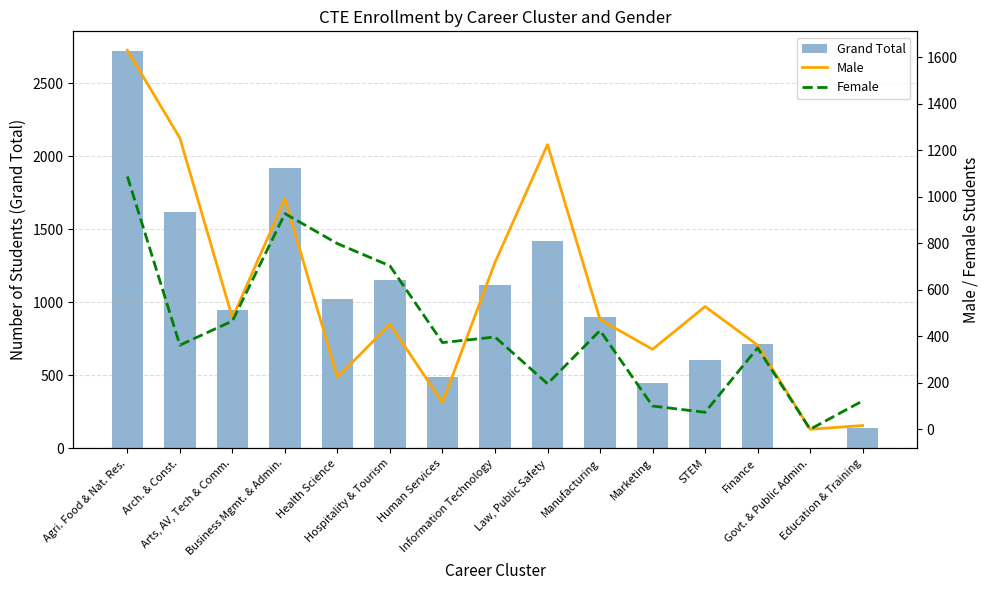

True or false: Female has a value of 100 at Marketing.

True